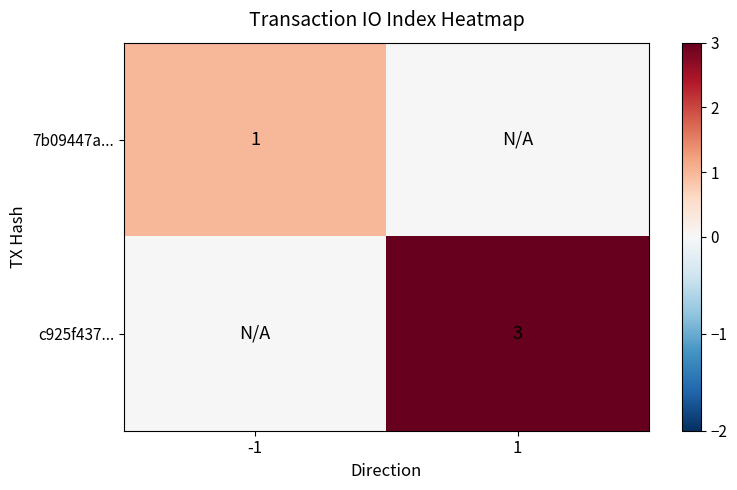

The c925f437... series shows 3 at 1. True or false?

True